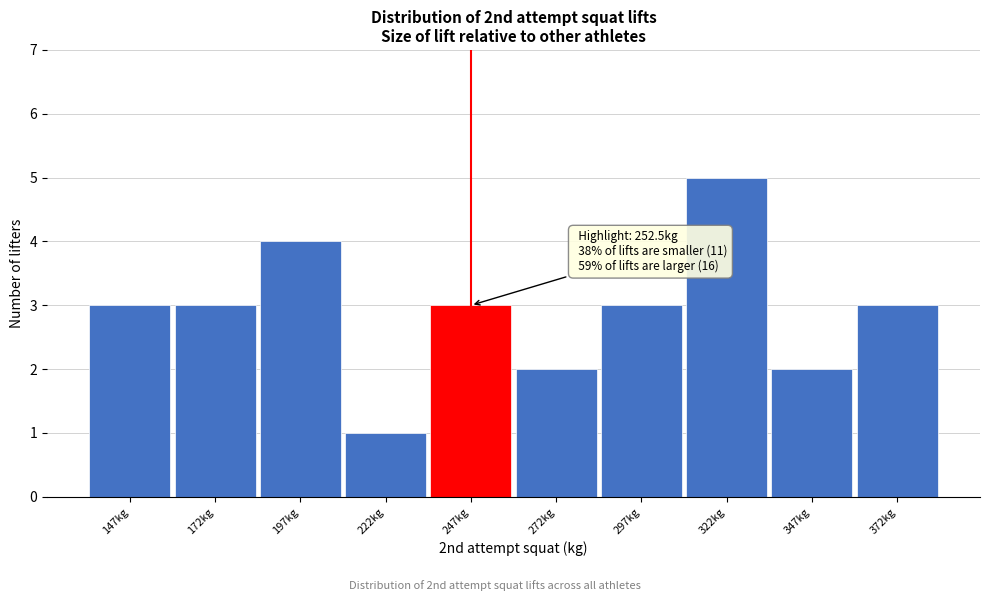

Reading left to right, what are all the values shown in this chart?

147kg=3	172kg=3	197kg=4	222kg=1	247kg=3	272kg=2	297kg=3	322kg=5	347kg=2	372kg=3